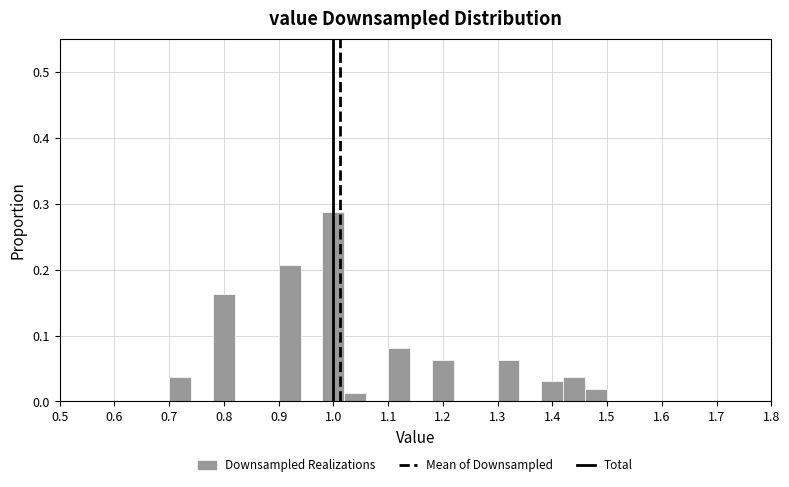

Which range on the x-axis has the tallest bar?

0.98 to 1.02